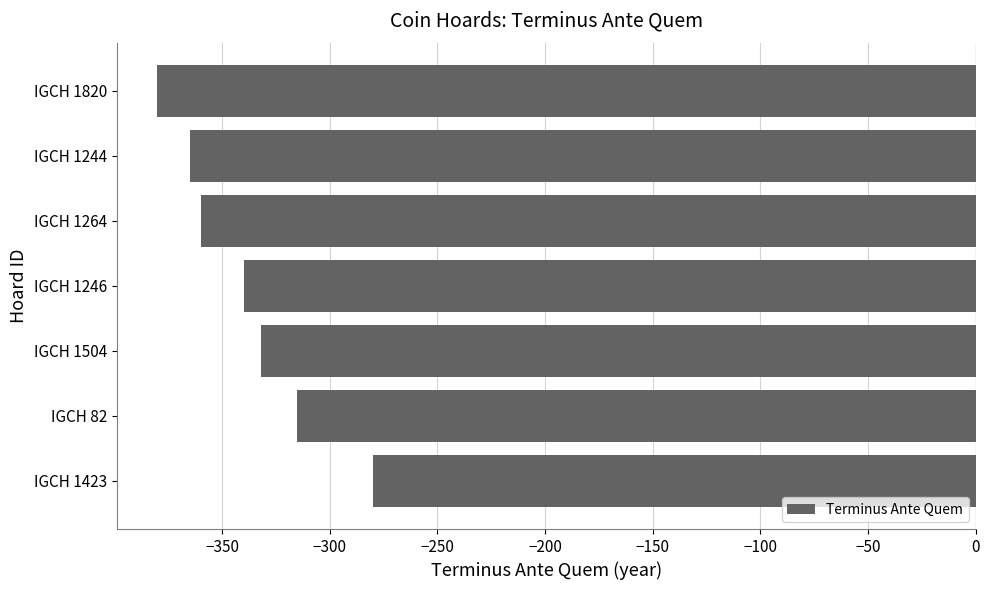

Reading bottom to top, what are all the values shown in this chart?

IGCH 1423=-280	IGCH 82=-315	IGCH 1504=-332	IGCH 1246=-340	IGCH 1264=-360	IGCH 1244=-365	IGCH 1820=-380